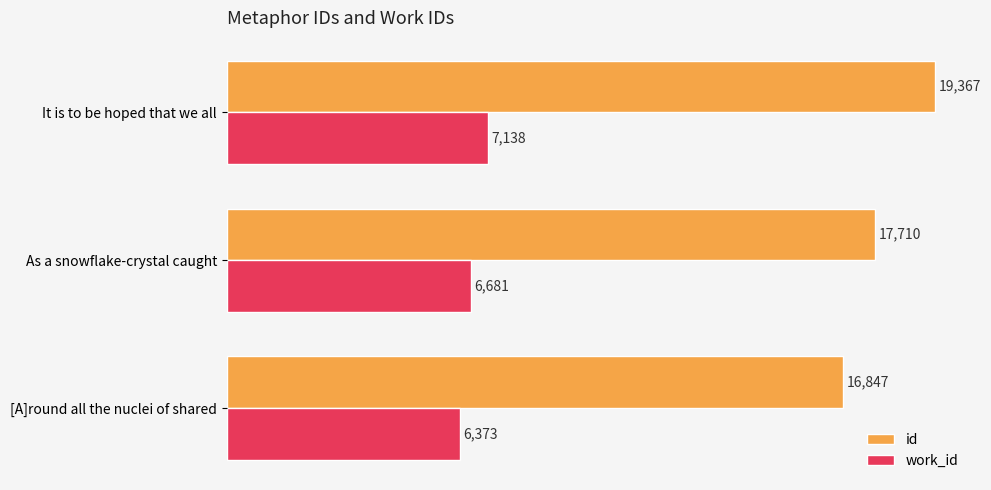

The value of work_id at [A]round all the nuclei of shared is 10170. True or false?

False